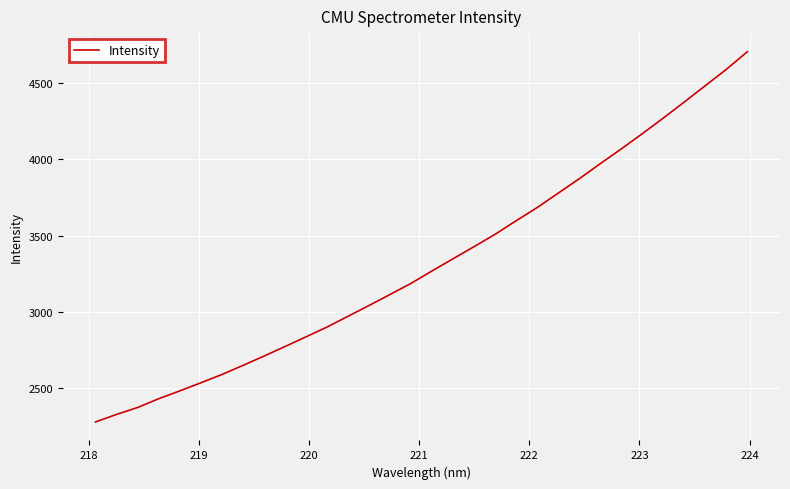

What is the minimum value shown in the chart?

2277.6